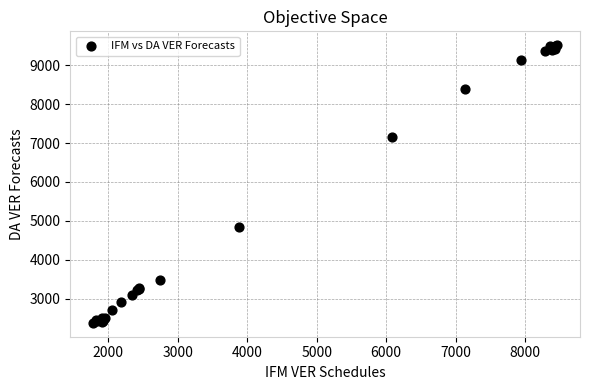

What Y value in the scatter plot is closest to 5945?

4845.5